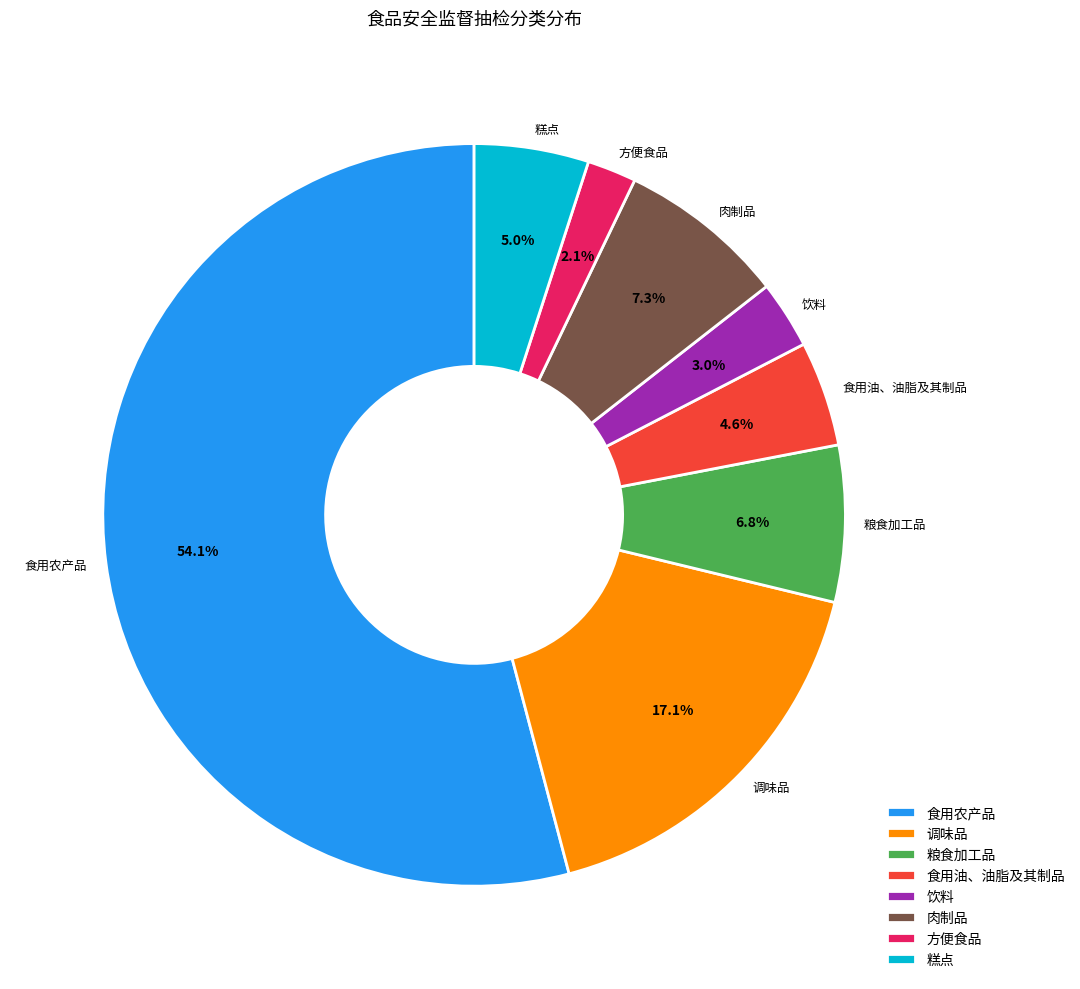

To the nearest percent, what is the difference between the 调味品 and 饮料 slice percentages?

14%